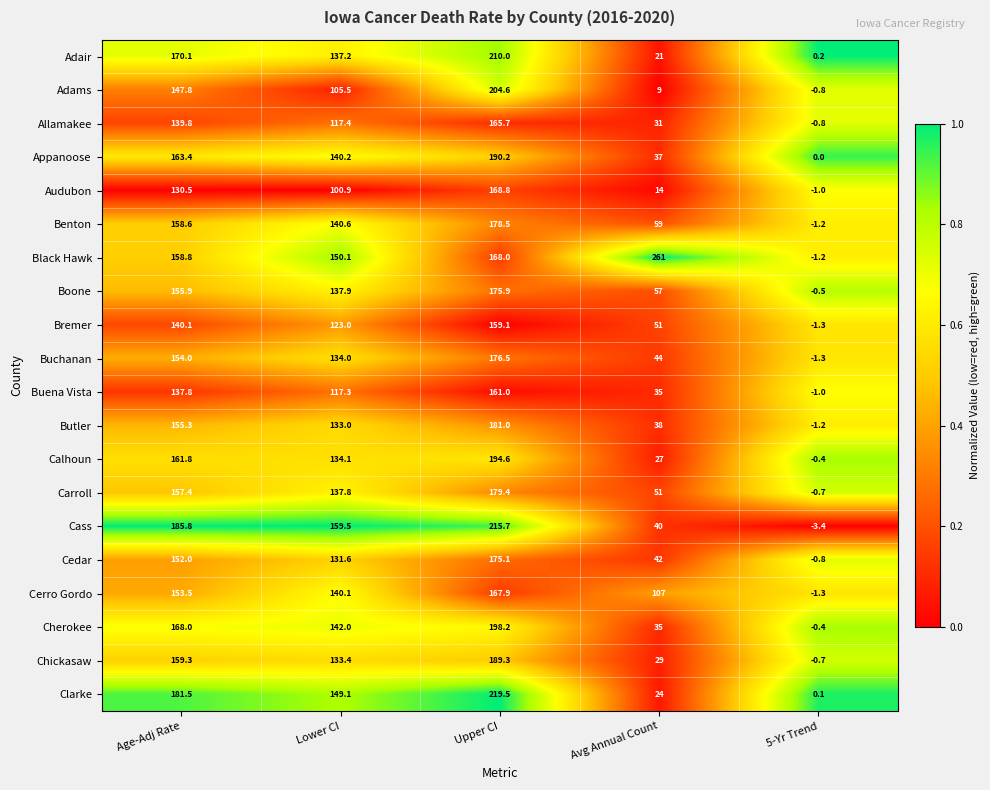

What is the spread (max minus min) of values at Avg Annual Count?

252.0